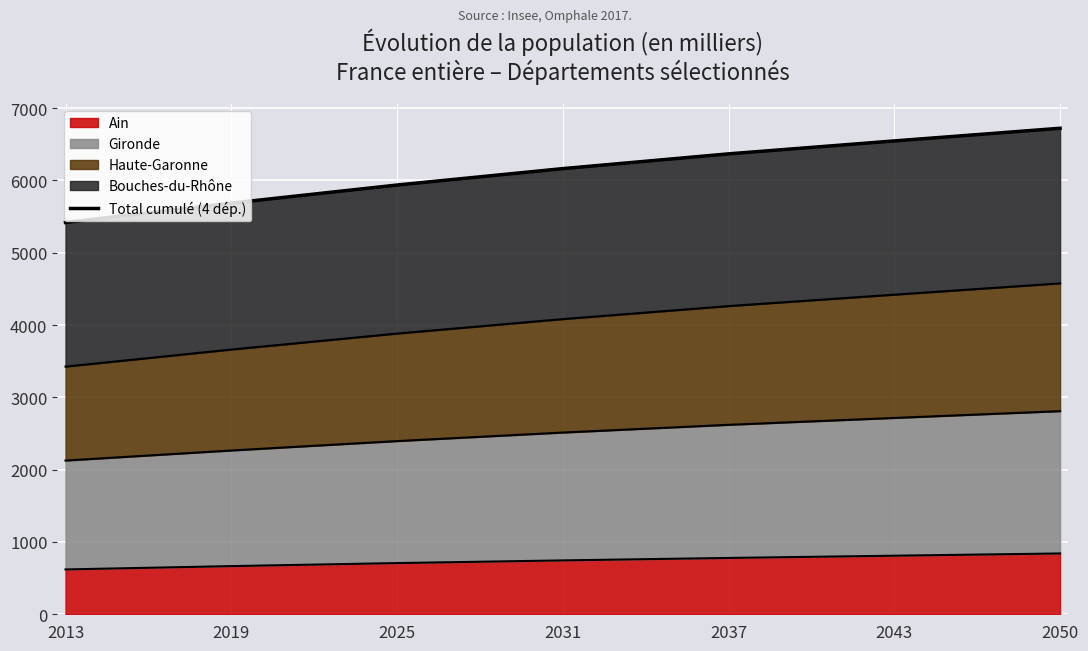

What is the sum of all values?

42837